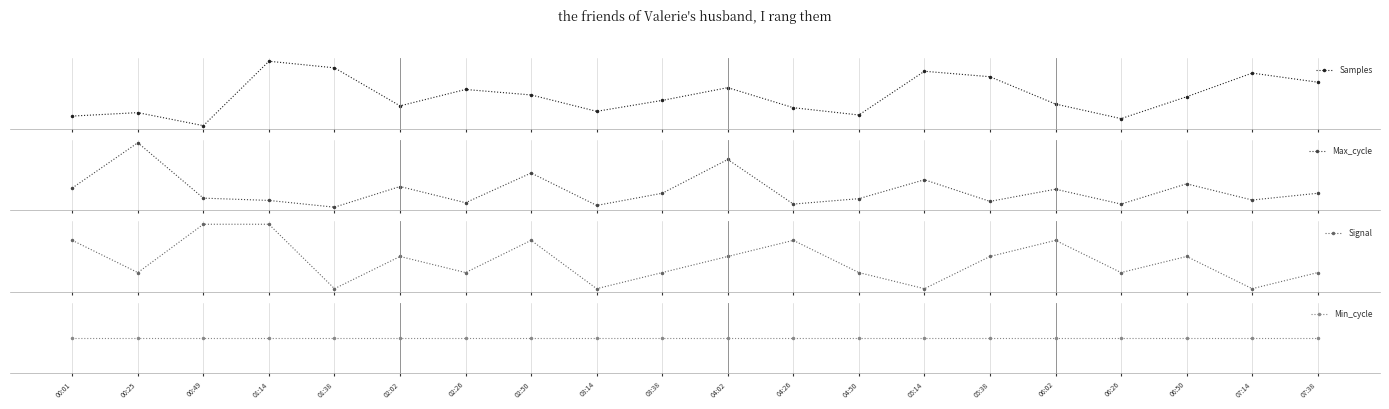

Is it true that Min_cycle equals 8 at 05:14?

False